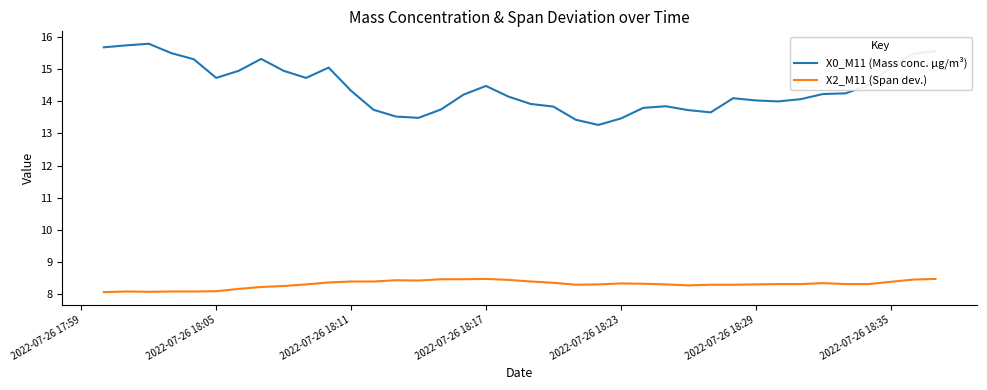

In X0_M11 (Mass conc. μg/m³), how many points are lower than both neighbors (excluding endpoints)?

6